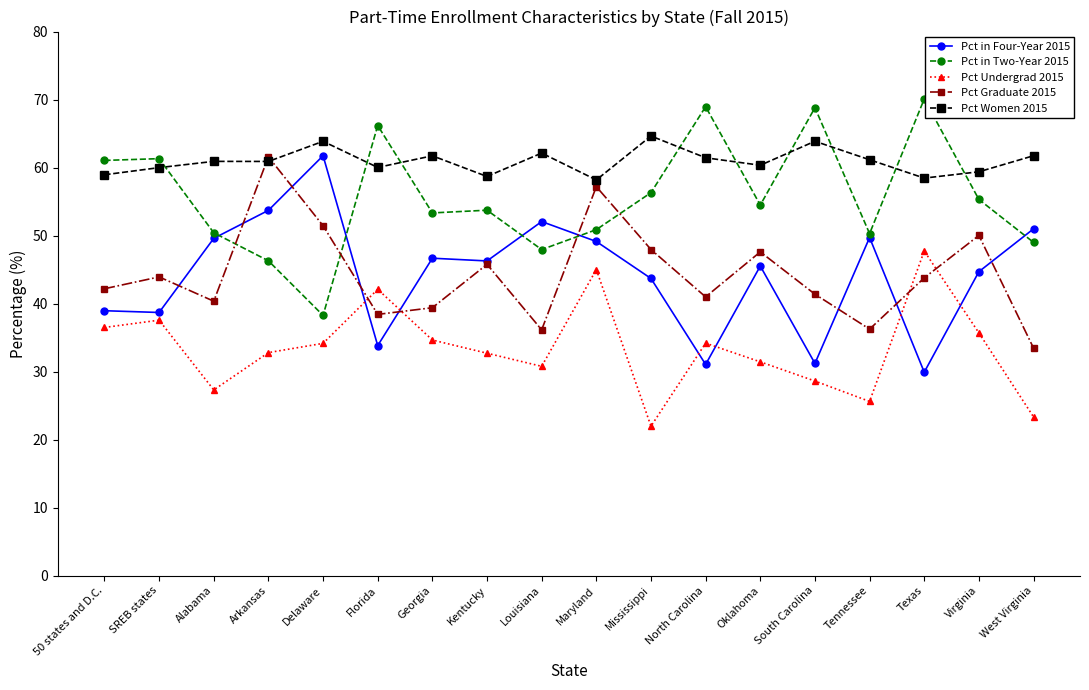

Which label corresponds to the largest value in the chart?

Texas